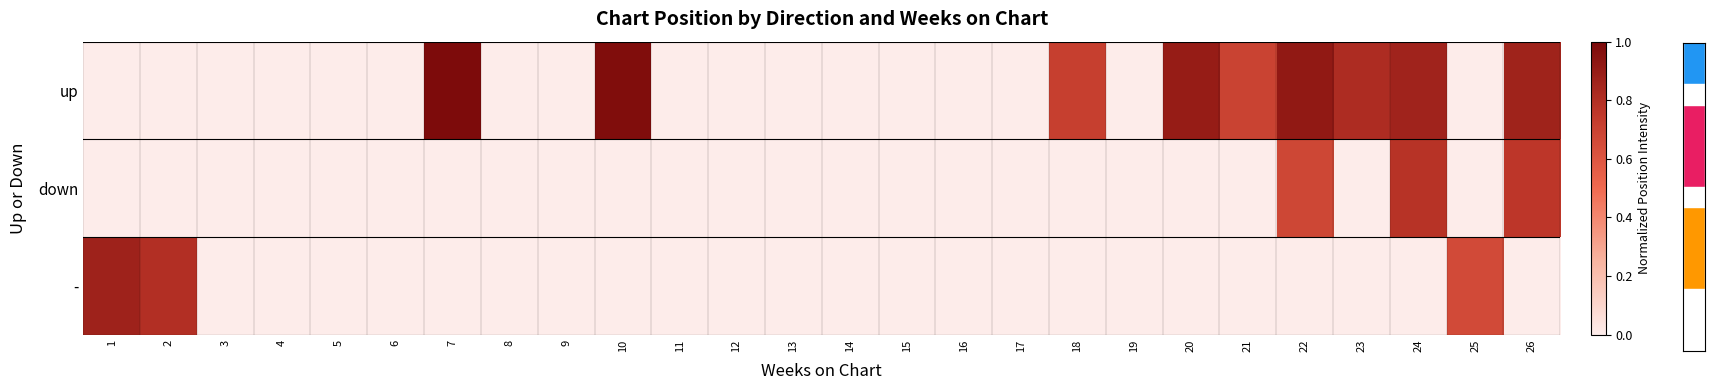

Which label corresponds to the largest value in the chart?

7